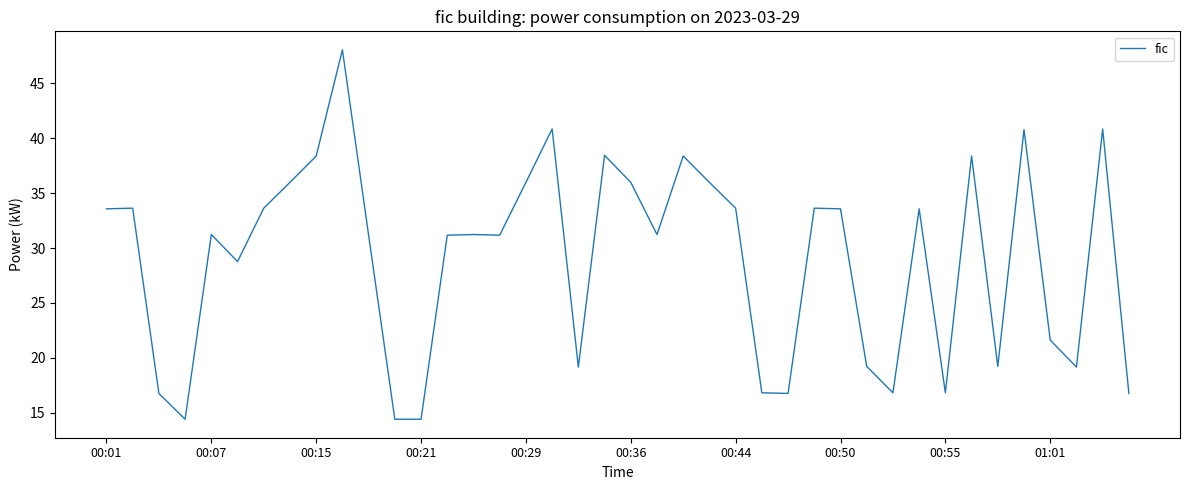

What is the minimum value shown in the chart?

14.4